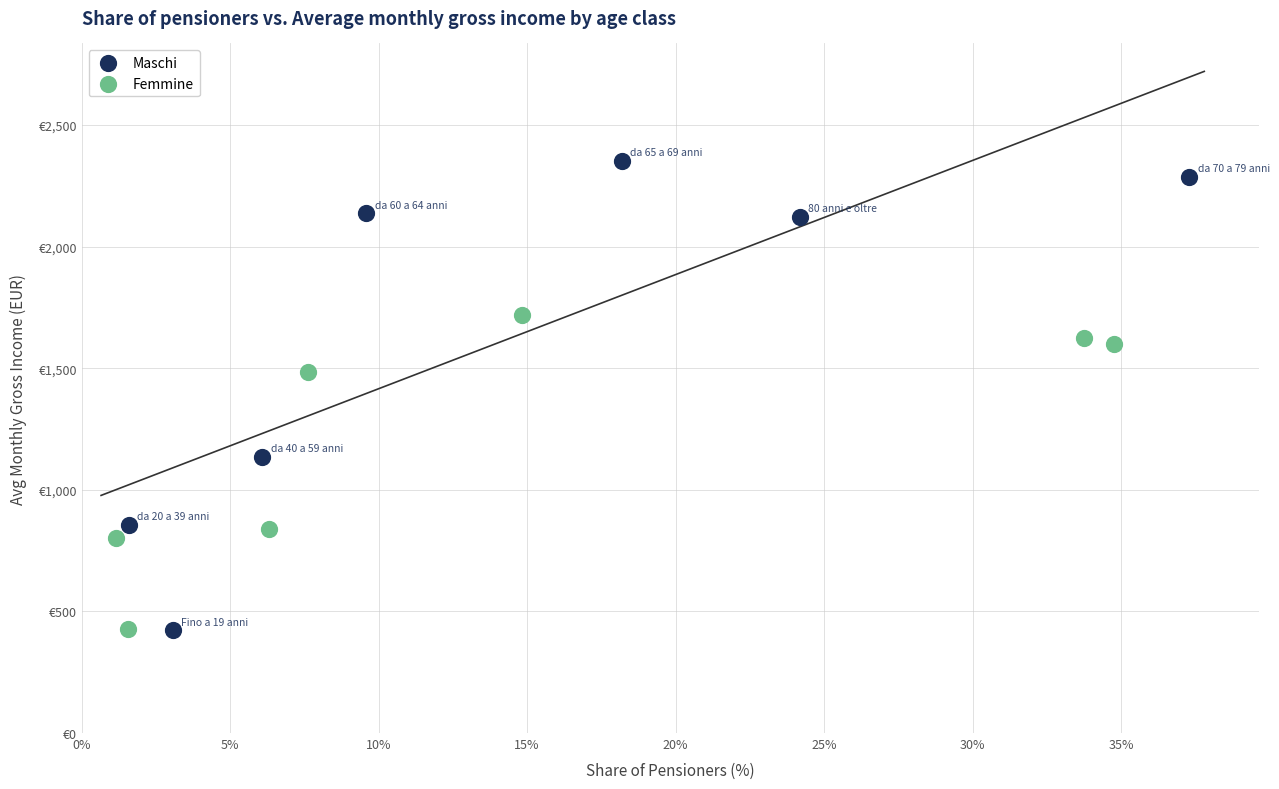

What are all the series names shown in the legend?

Maschi, Femmine